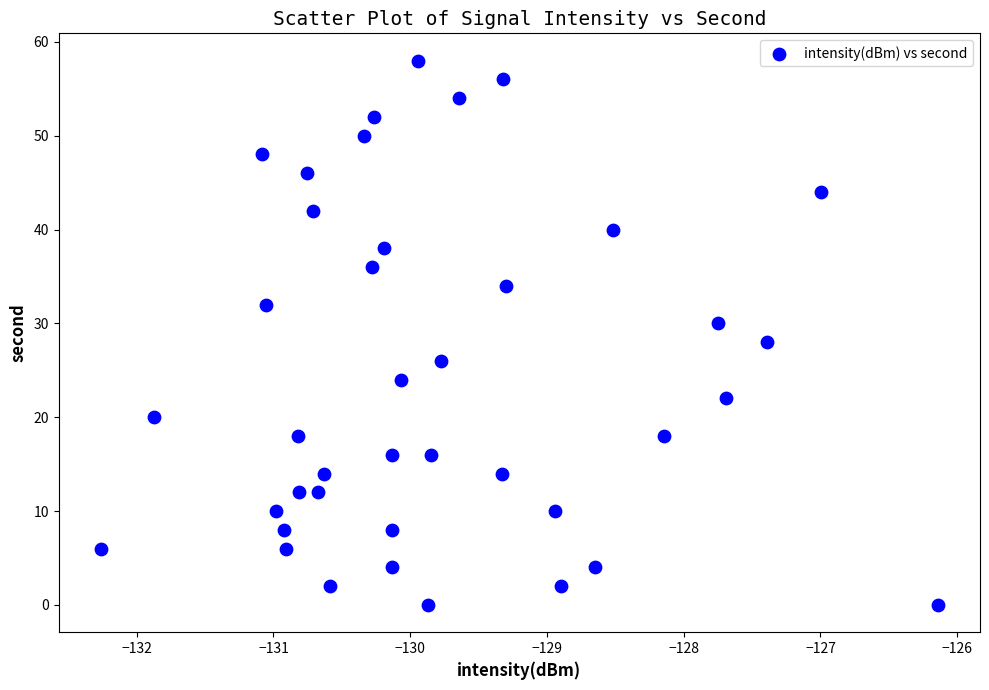

What is the range of Y values (max minus min)?

58